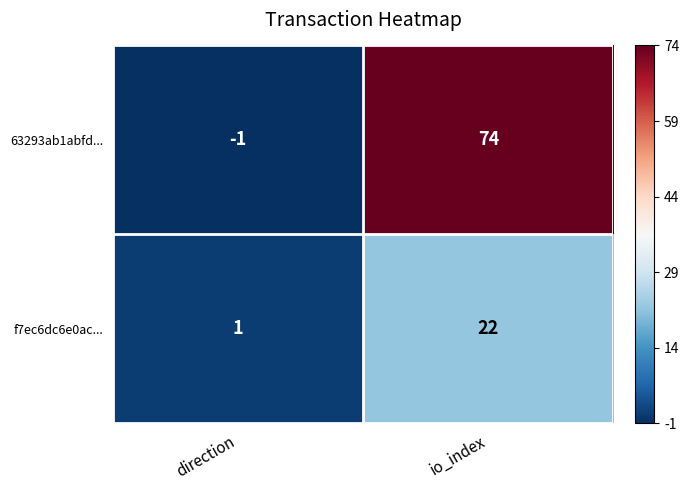

List the series in order of their overall mean, lowest first.

f7ec6dc6e0ac..., 63293ab1abfd...